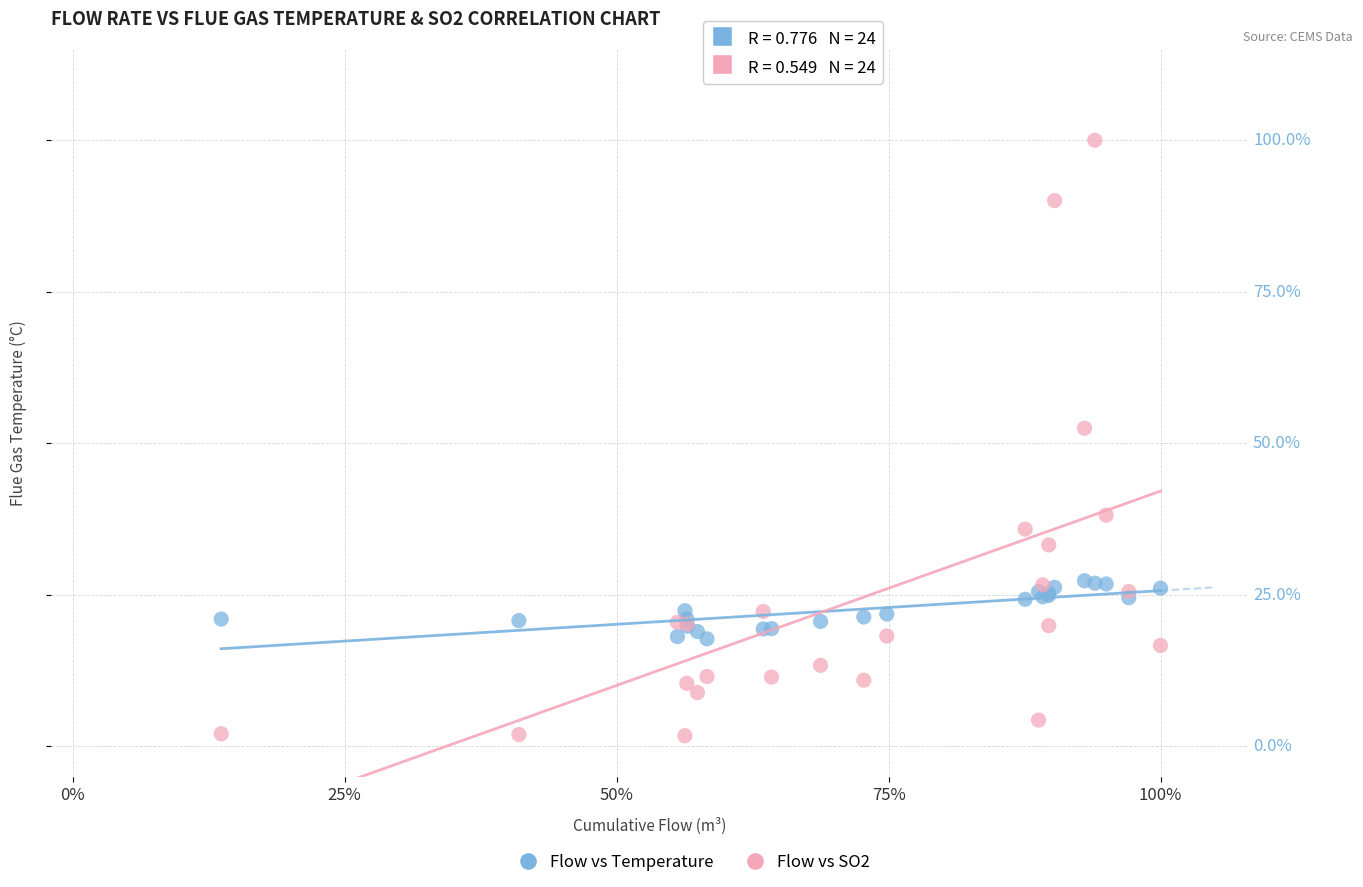

Which series contains the highest Y value?

Flow vs SO2